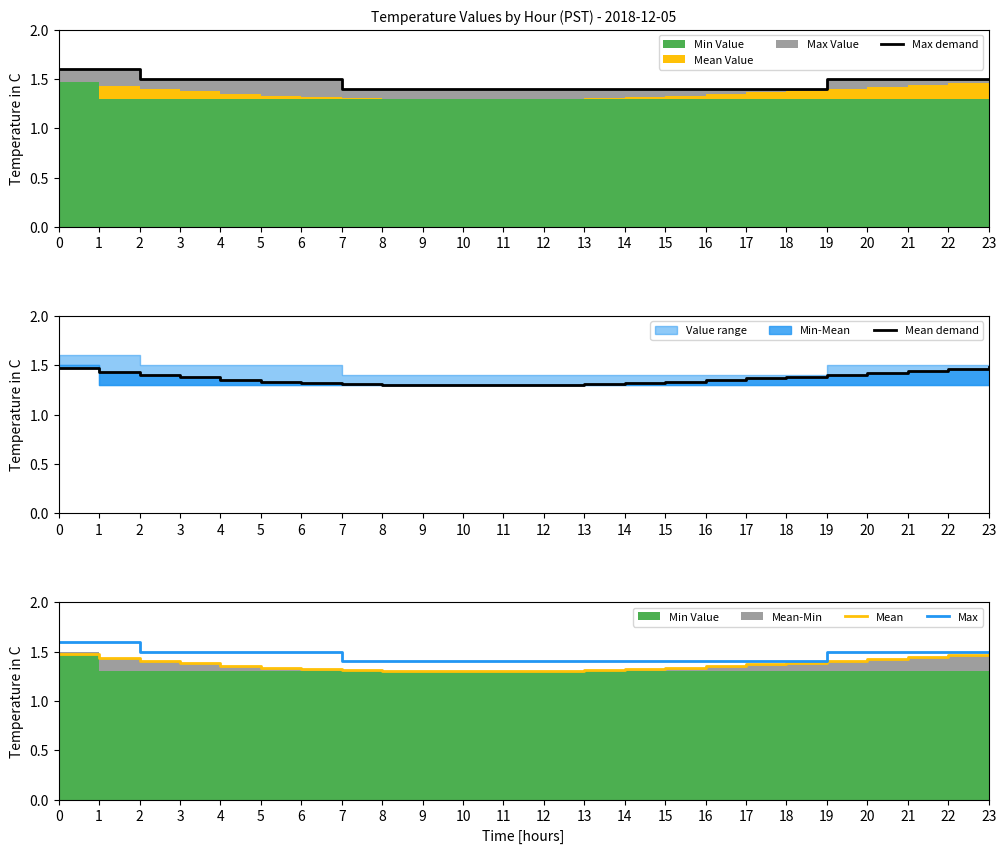

What is the approximate value of Max at 17?

1.4